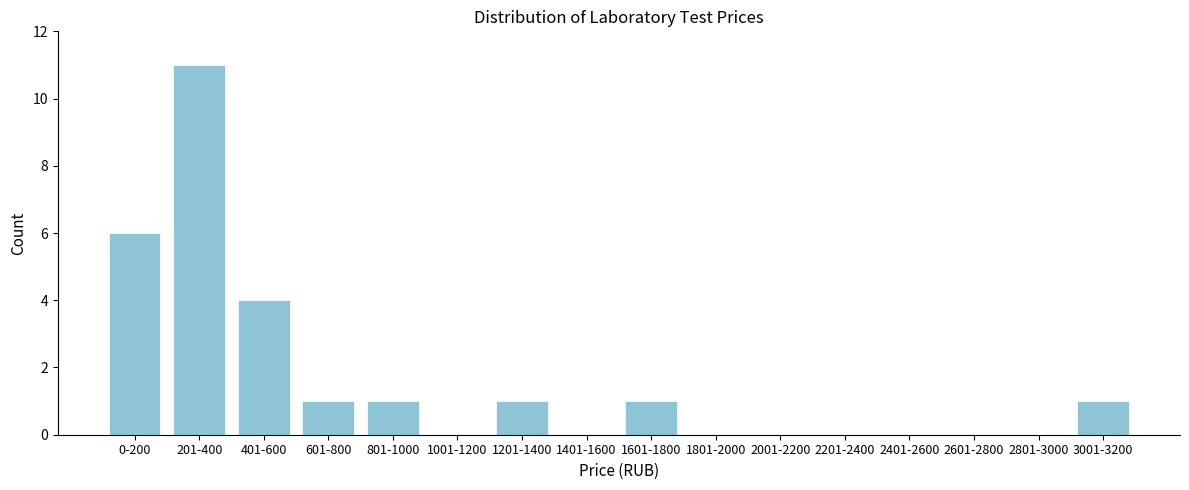

Reading left to right, extract all data points from this chart.

0-200=6	201-400=11	401-600=4	601-800=1	801-1000=1	1001-1200=0	1201-1400=1	1401-1600=0	1601-1800=1	1801-2000=0	2001-2200=0	2201-2400=0	2401-2600=0	2601-2800=0	2801-3000=0	3001-3200=1